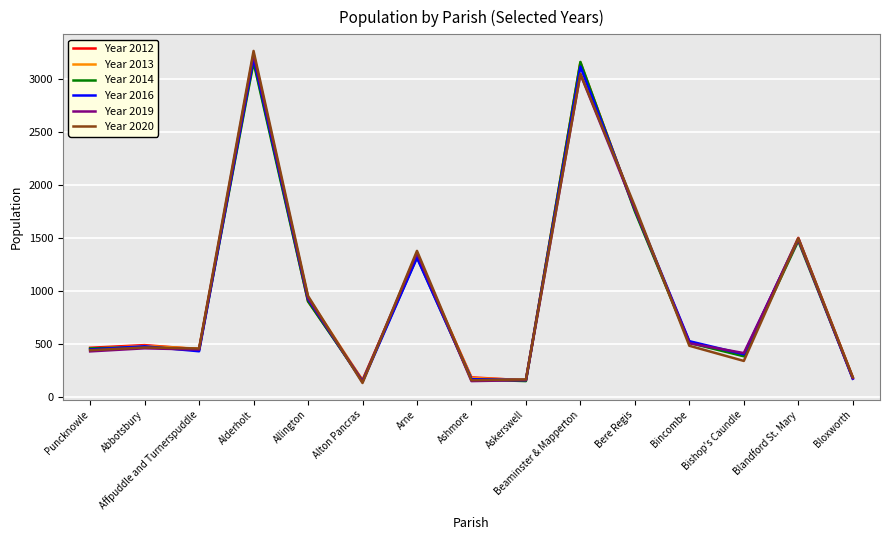

Is the value of Year 2019 at Blandford St. Mary greater than the value of Year 2014 at Bloxworth?

Yes